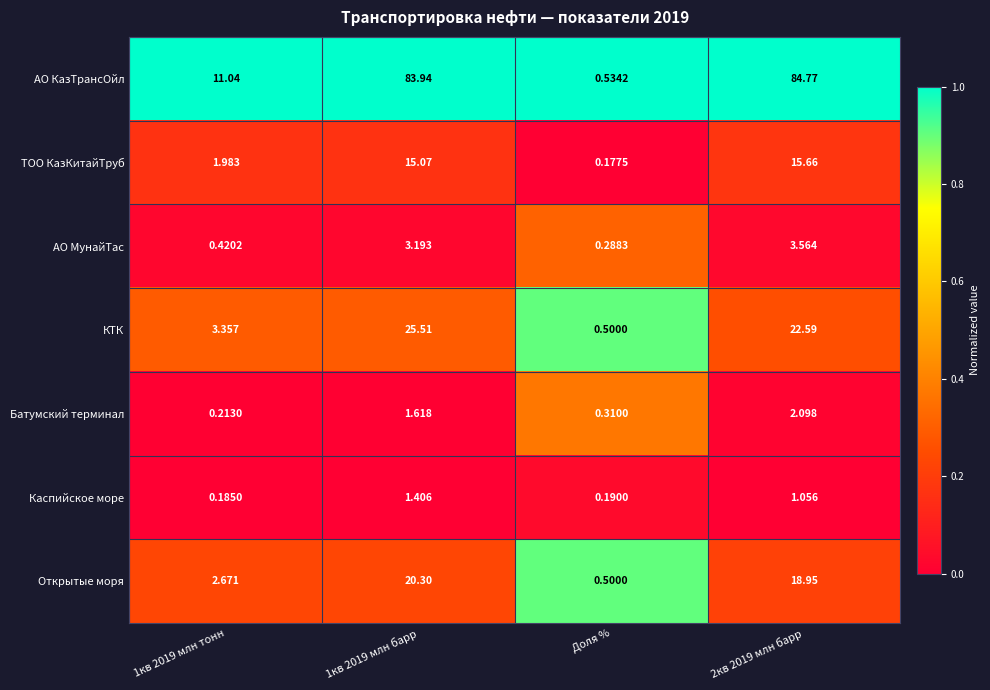

Which label corresponds to the smallest value in the chart?

Доля %